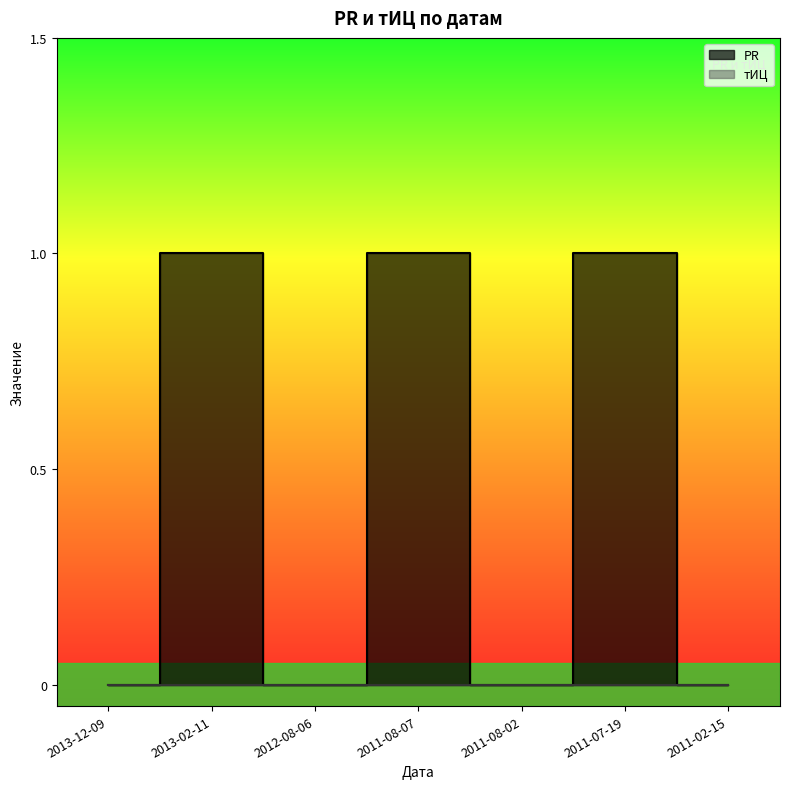

What position from the left is 2011-02-15?

7